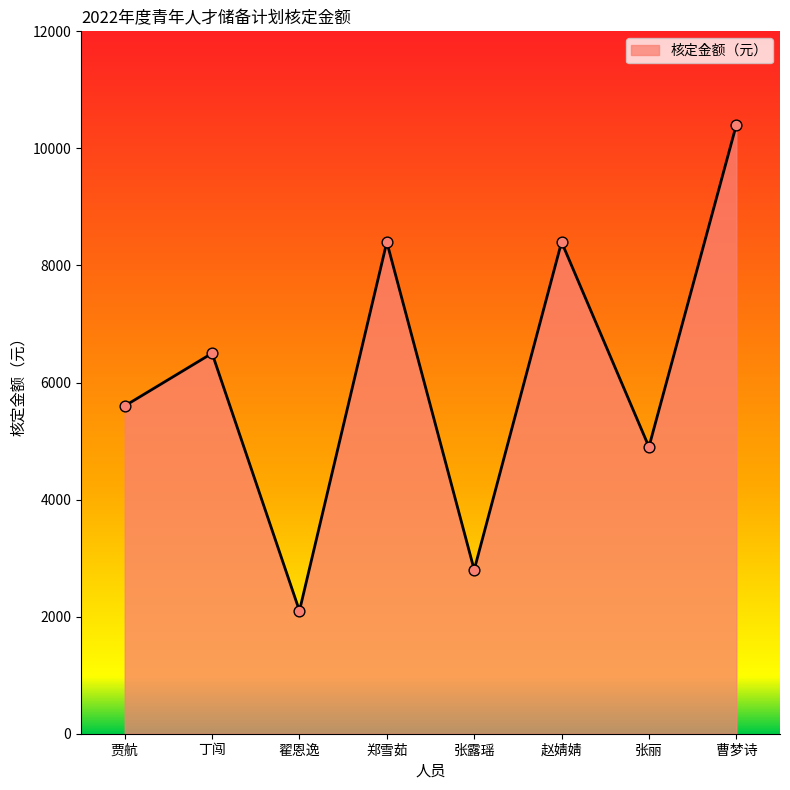

What is the change in value from 翟恩逸 to 赵婧婧?

+6300